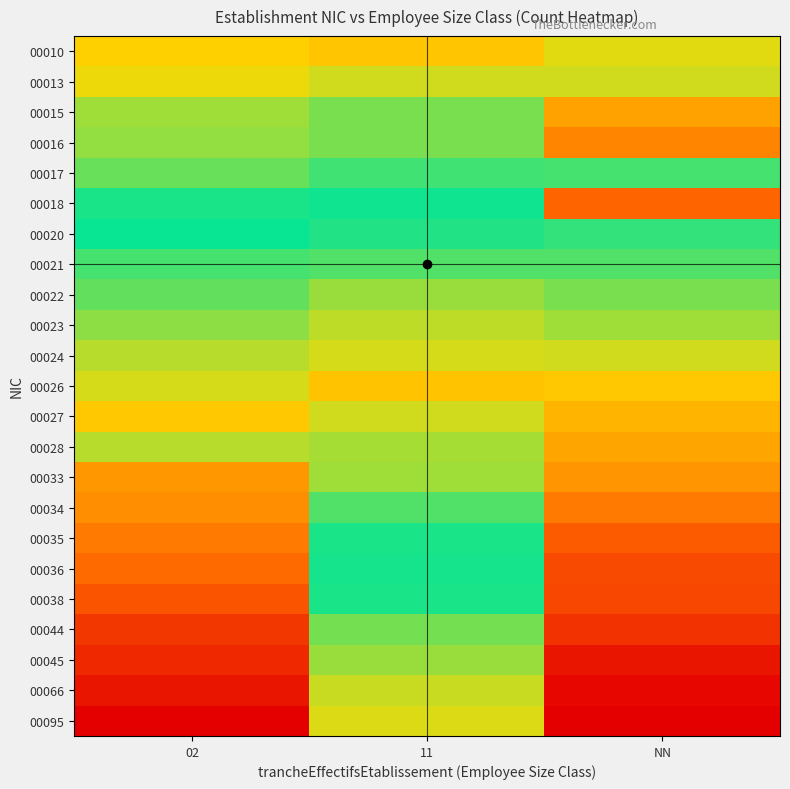

Between NN and 11, which is larger?

11